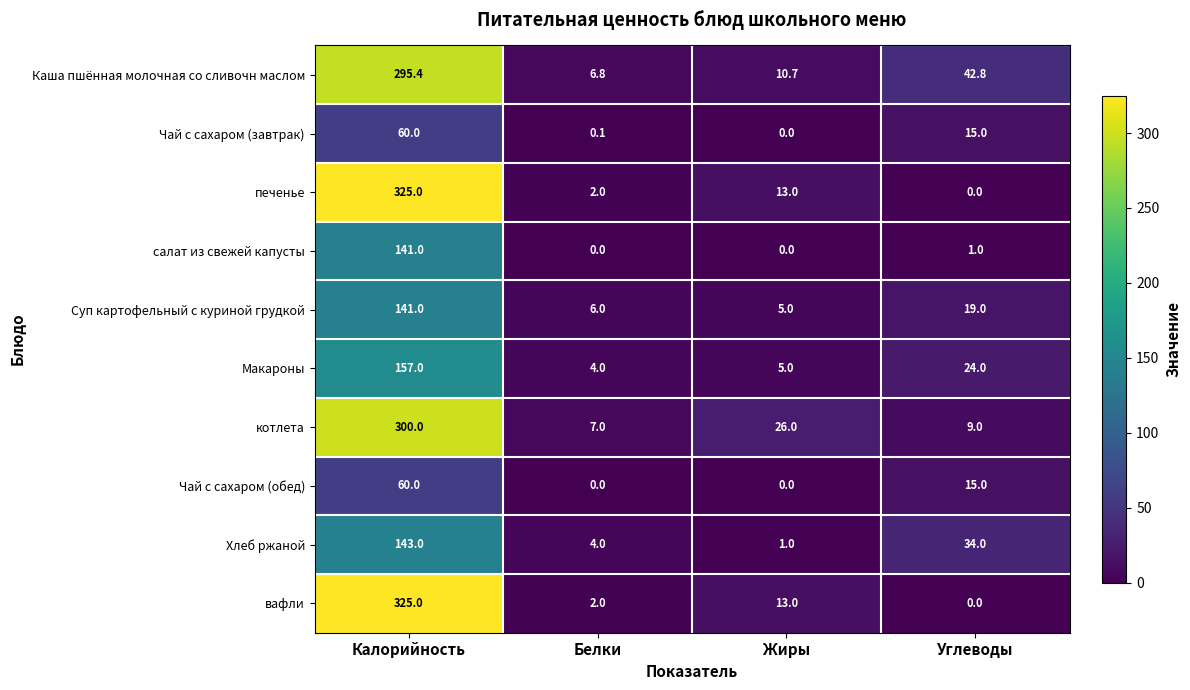

What is the maximum value for Чай с сахаром (завтрак)?

60.0